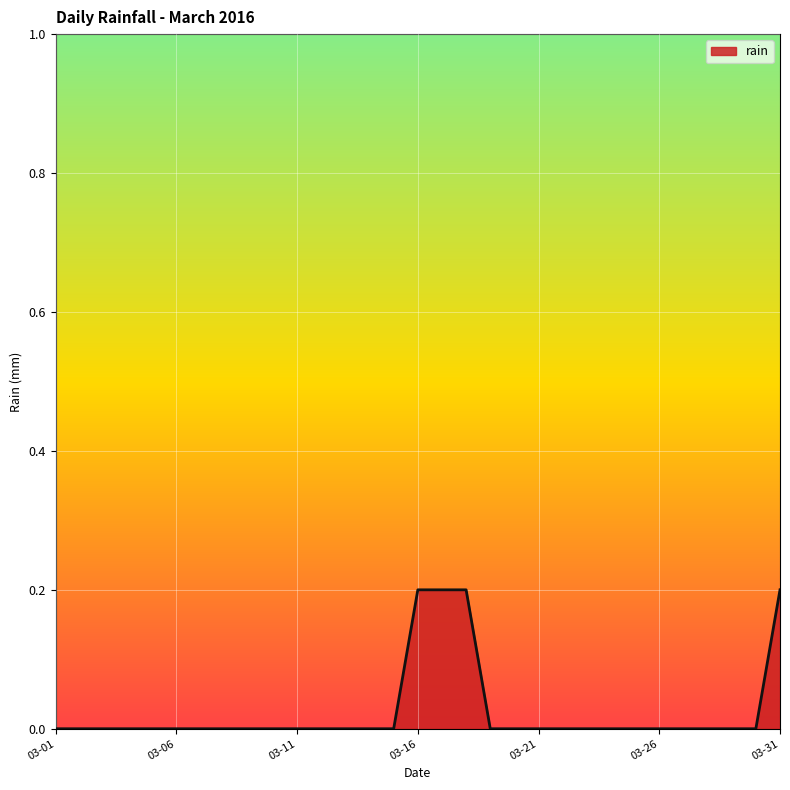

How many lines are shown in the chart?

1